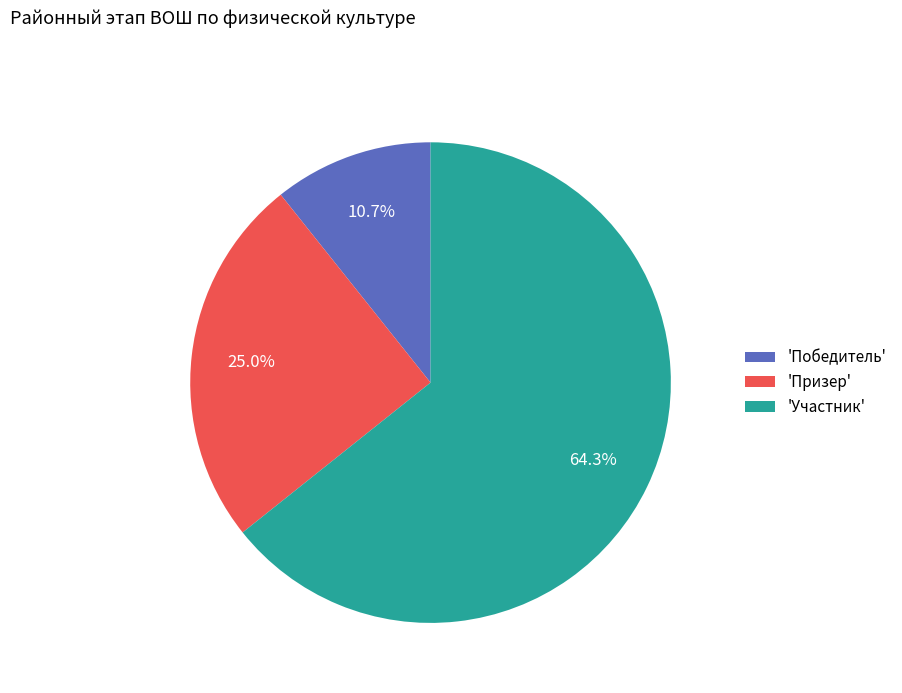

Is there a majority slice in this chart?

Yes